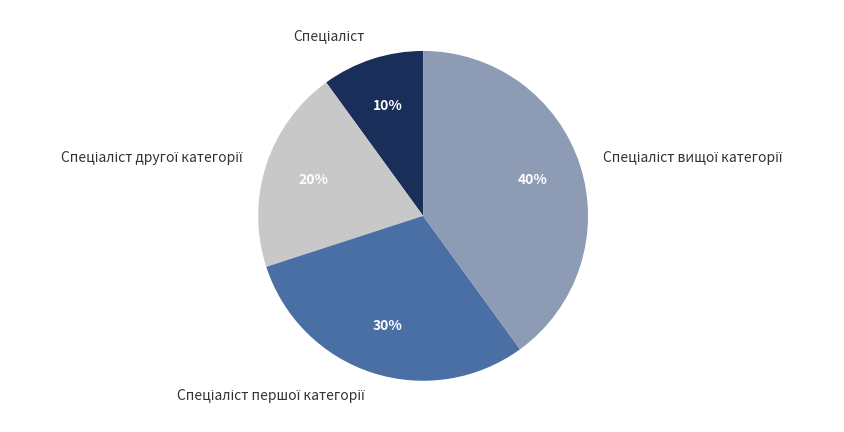

Is there any slice that represents more than half of the pie?

No